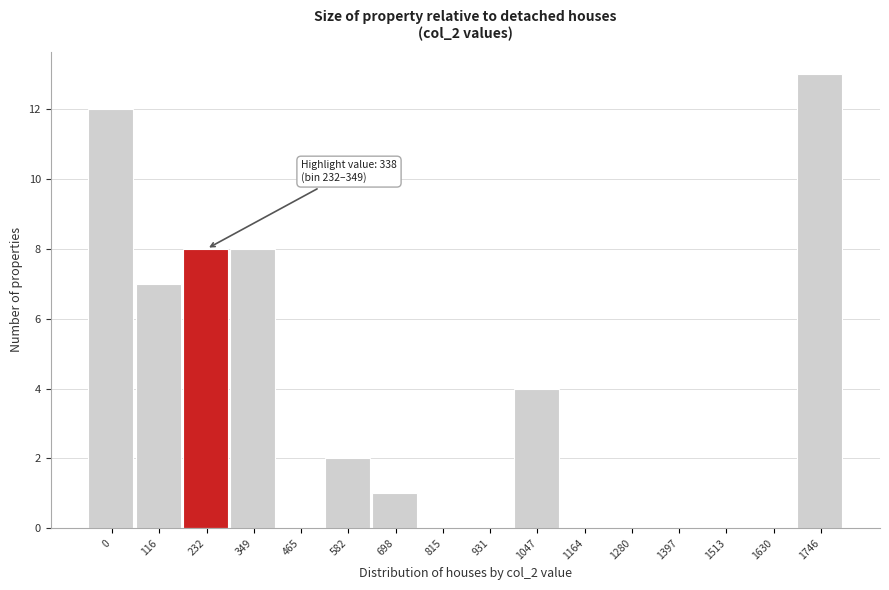

Reading left to right, transcribe all the data shown in this chart.

0=12	116=7	232=8	349=8	465=0	582=2	698=1	815=0	931=0	1047=4	1164=0	1280=0	1397=0	1513=0	1630=0	1746=13